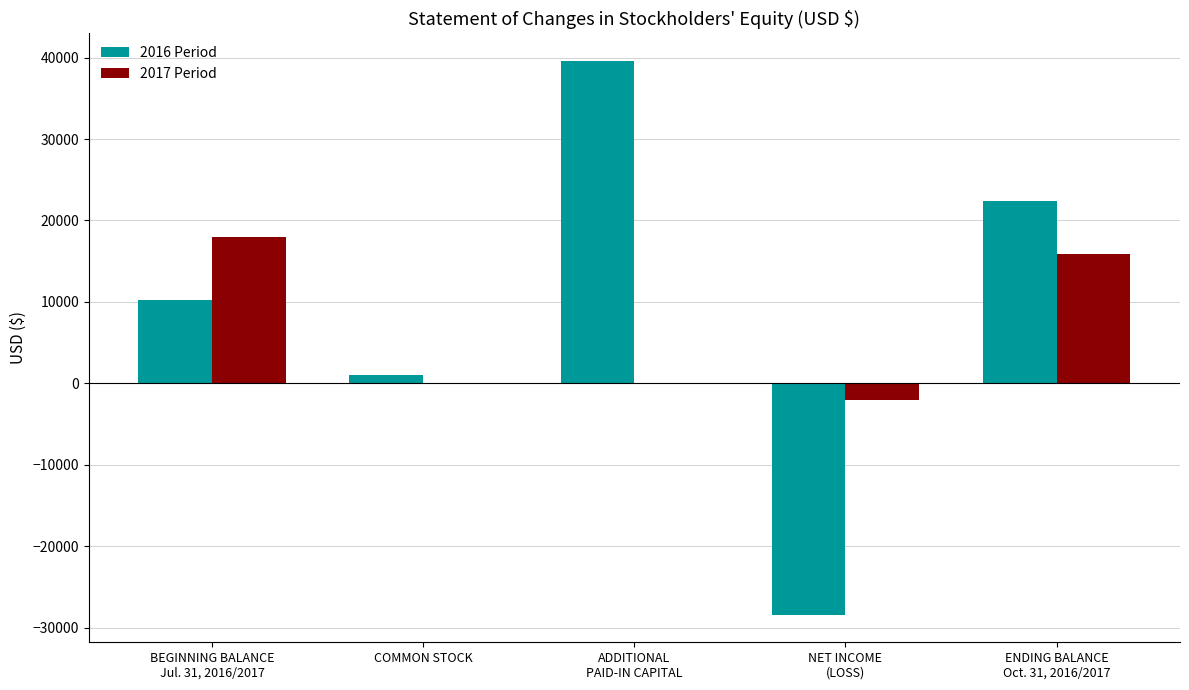

Which series has the widest spread of values?

2016 Period